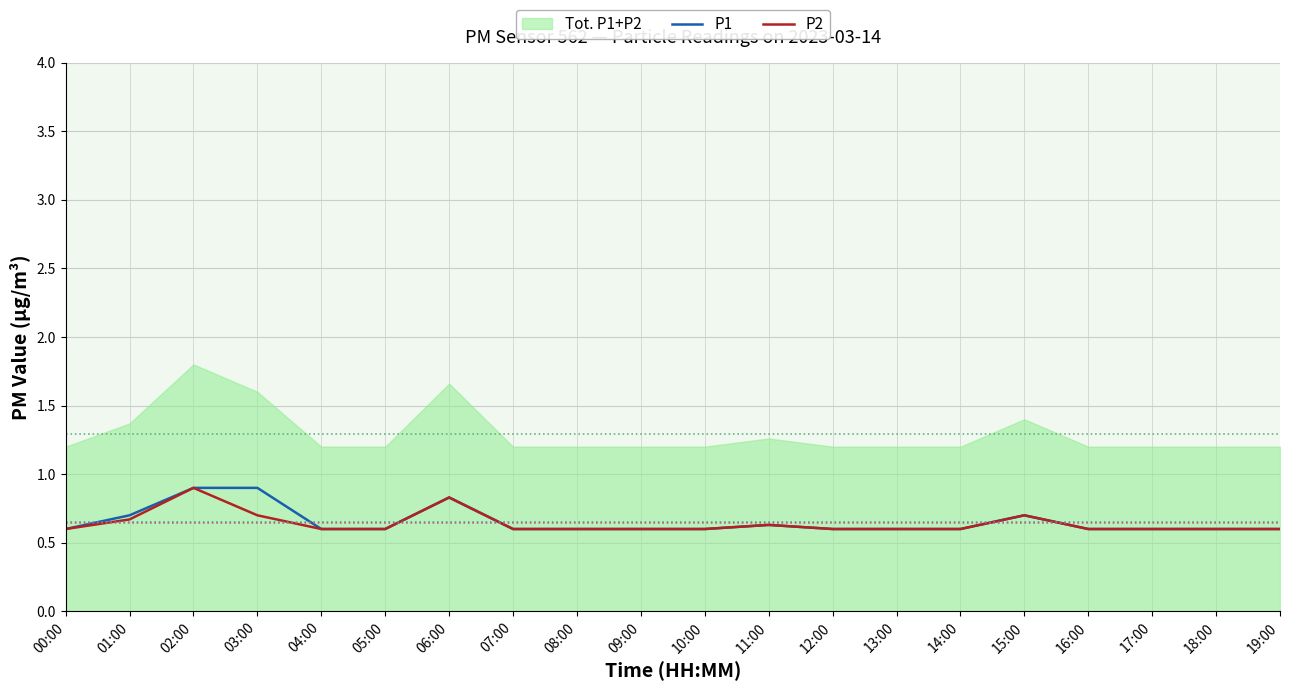

What is the maximum value for P1?

0.9